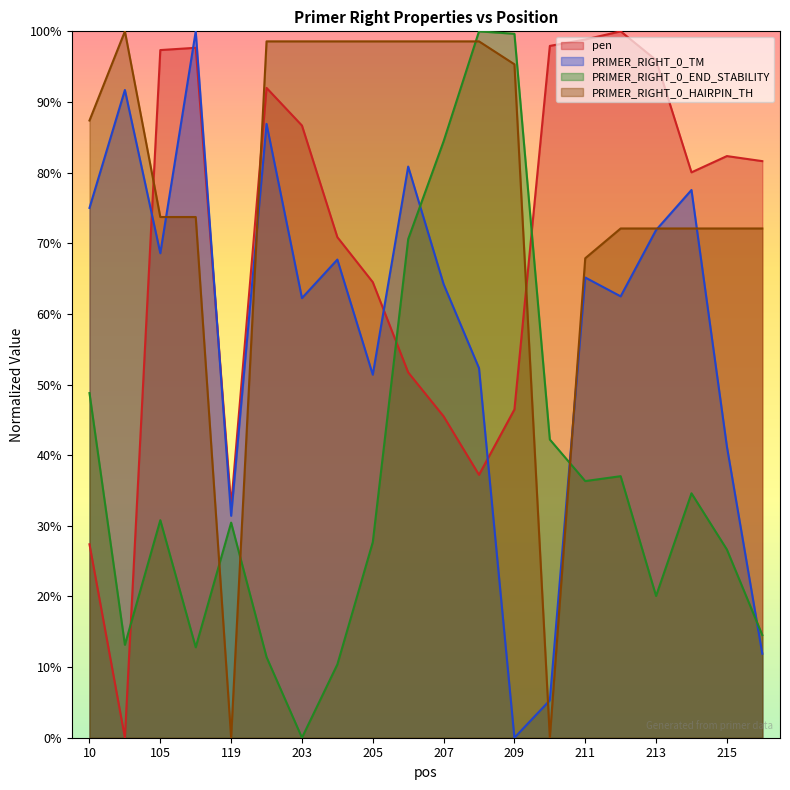

Where do PRIMER_RIGHT_0_HAIRPIN_TH and PRIMER_RIGHT_0_END_STABILITY first cross each other?

106 and 119